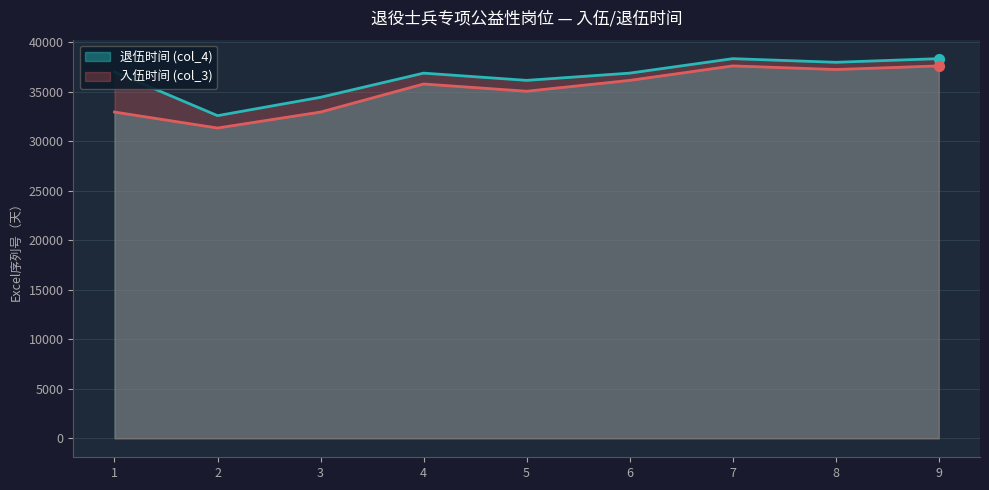

At which category is the sum across all series the highest?

9